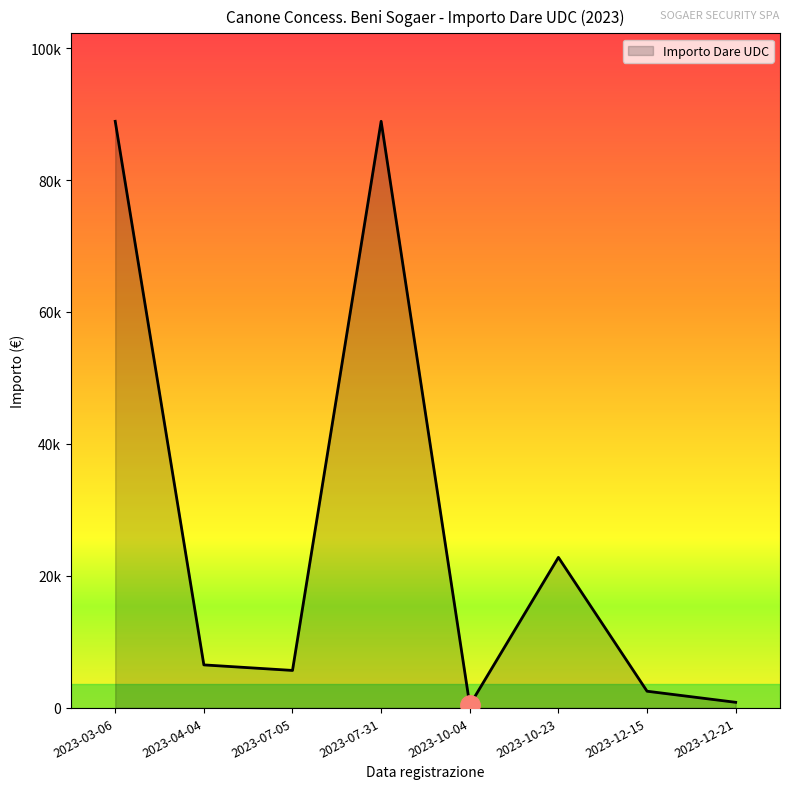

Rank the categories by value from lowest to highest.

2023-10-04, 2023-12-21, 2023-12-15, 2023-07-05, 2023-04-04, 2023-10-23, 2023-03-06, 2023-07-31